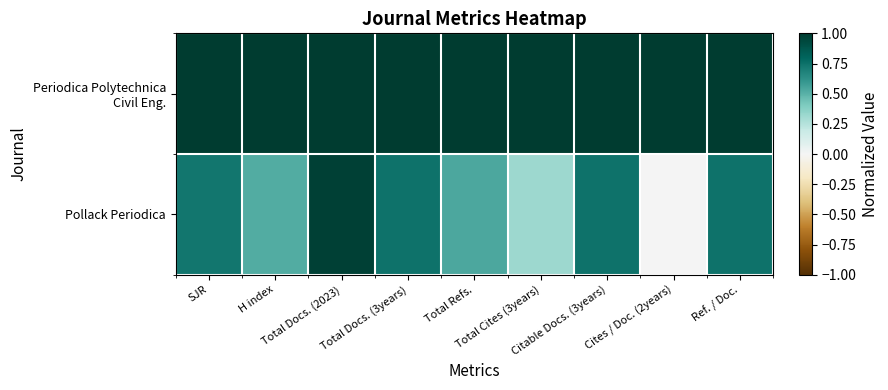

Which category has the lowest value across all series?

Cites / Doc. (2years)